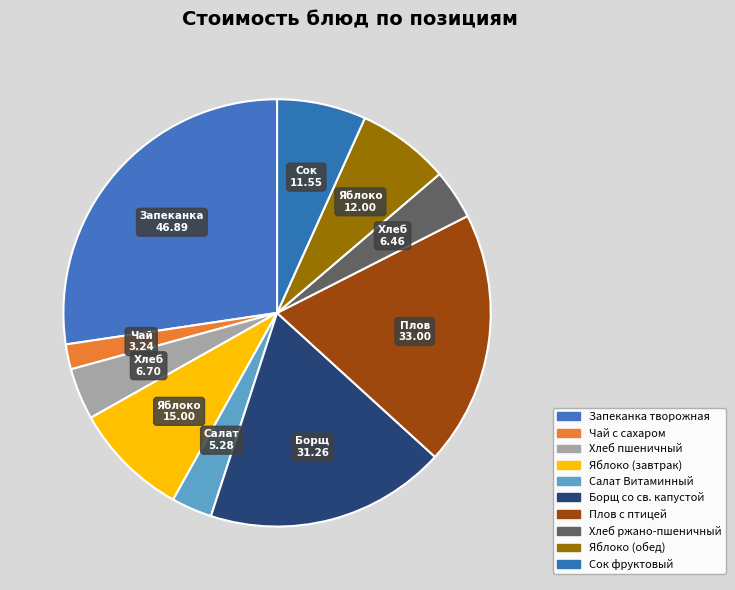

How many slices are in this pie chart?

10